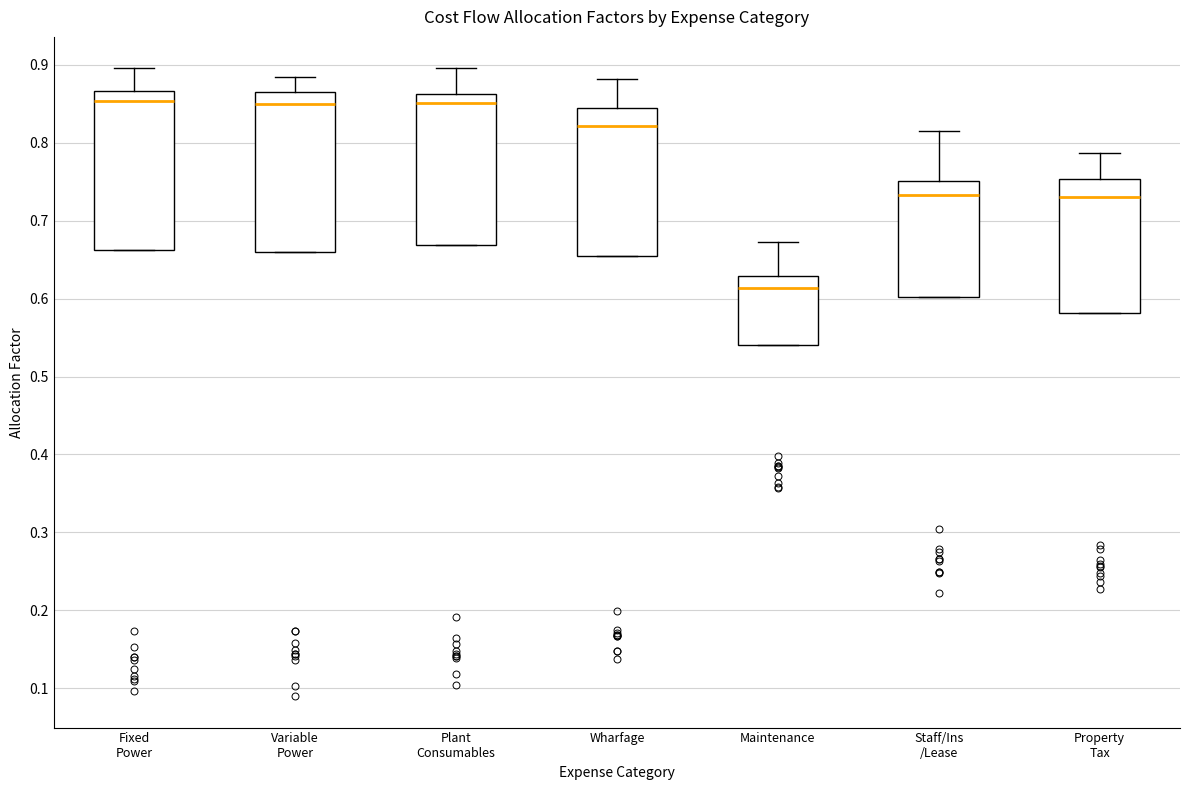

Where does the upper whisker of the box for Maintenance end on the y-axis? The values are not printed on the chart, so give them approximately, as read against the axis.

0.67